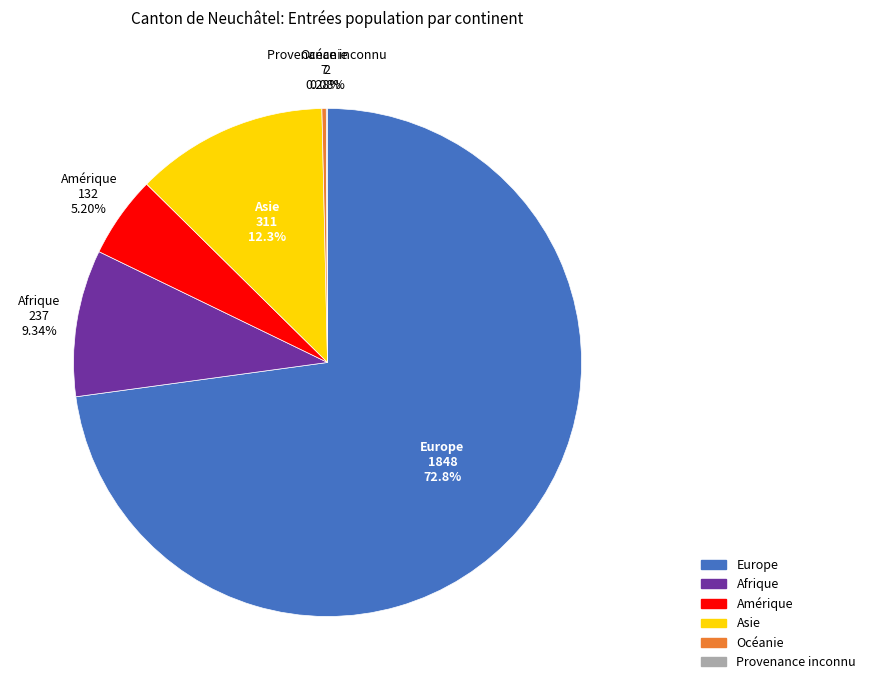

Combined, do Asie and Afrique account for over 50%?

No